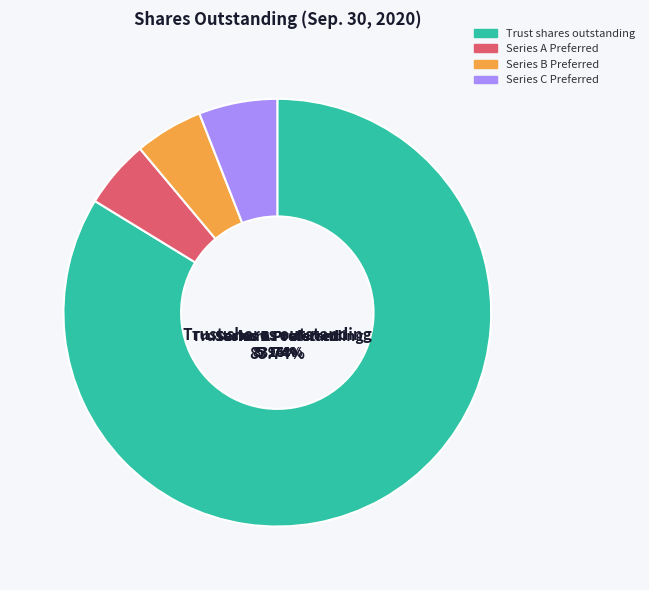

Which category accounts for the majority?

Trust shares outstanding